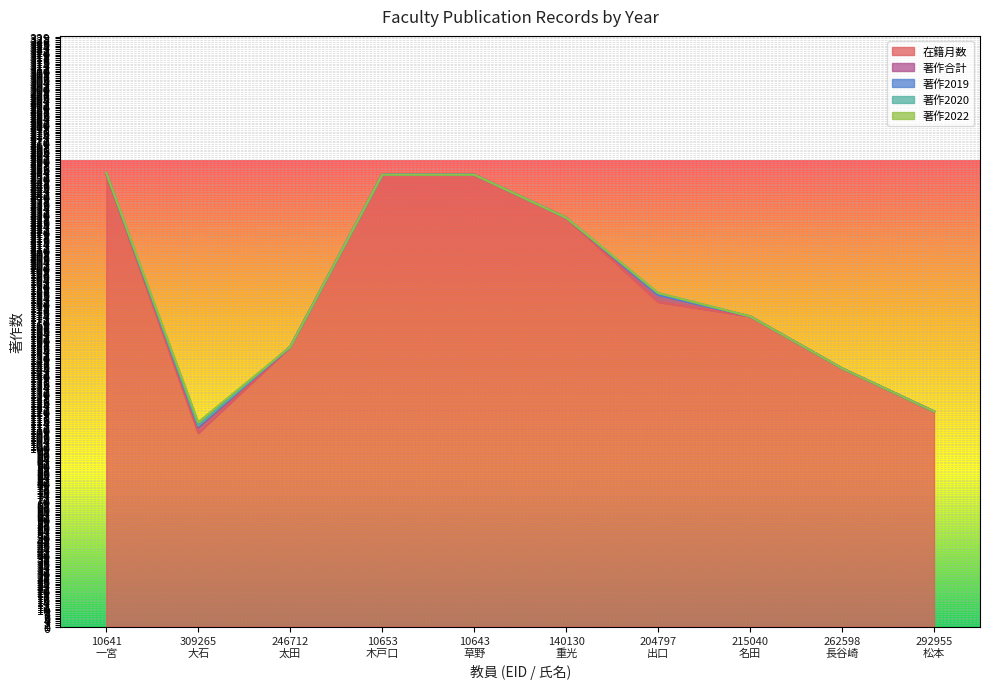

What is the highest value of the 在籍月数 series?

252